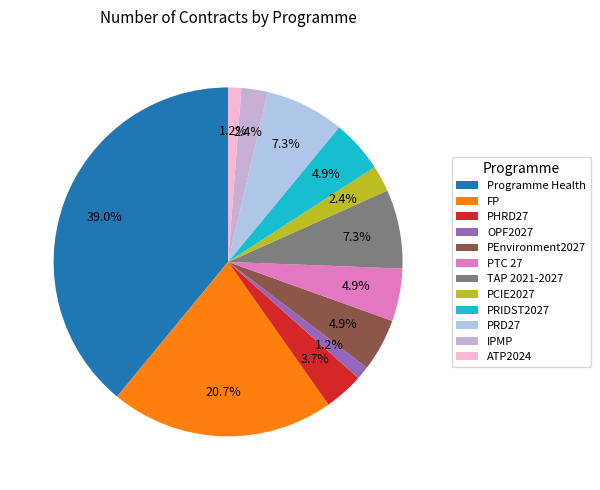

Is it true that OPF2027 is 11% of the pie?

False